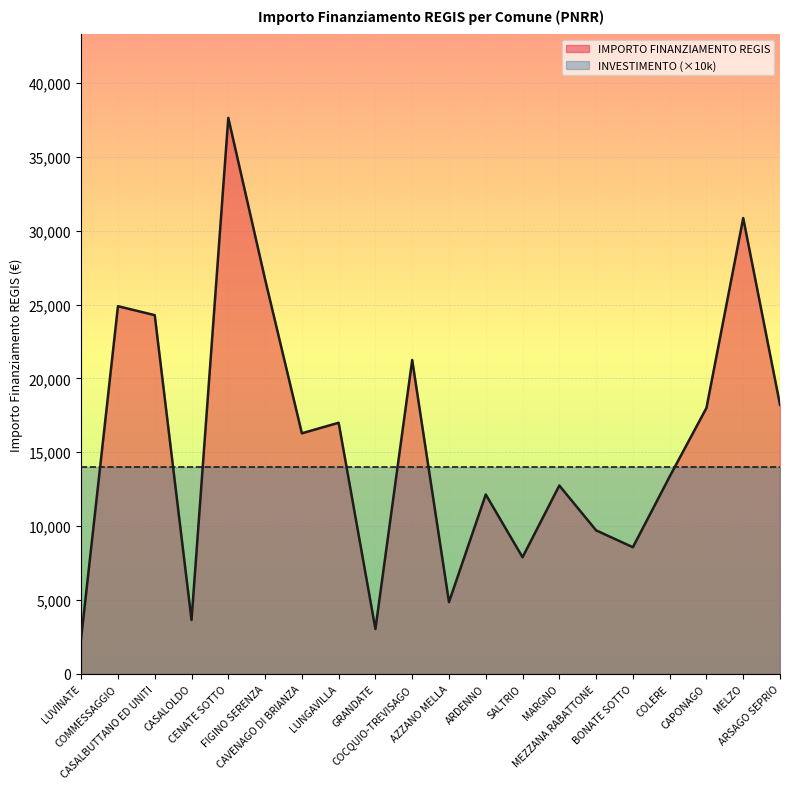

How many series are shown in this chart?

2